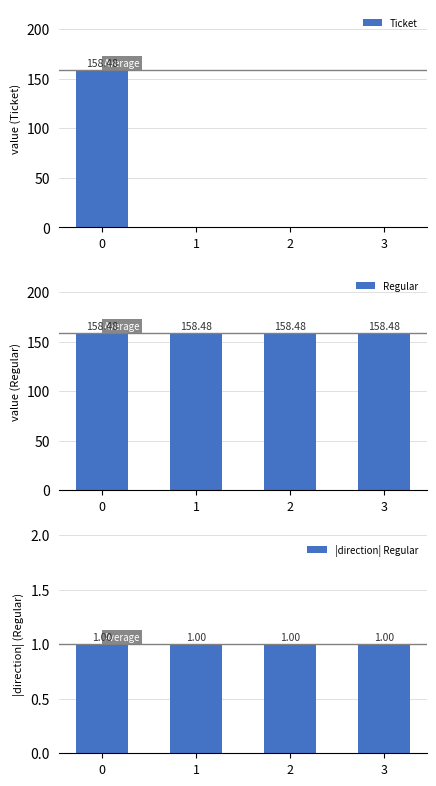

Is it true that |direction| Regular equals 1.0 at 3?

True